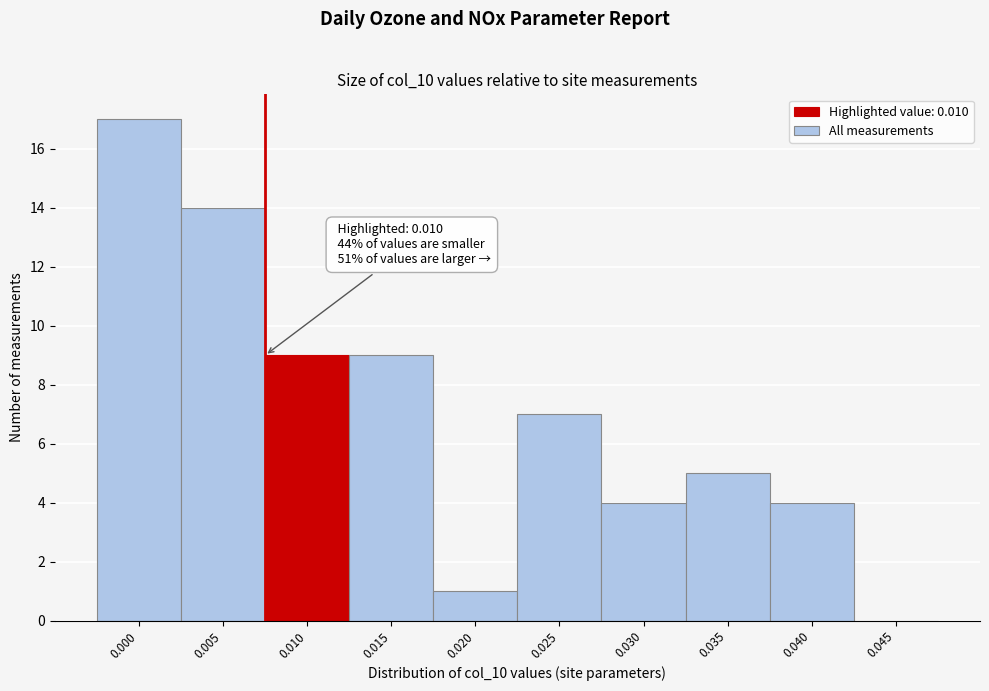

Reading left to right, list all the values displayed in this chart.

0.000=17	0.005=14	0.010=9	0.015=9	0.020=1	0.025=7	0.030=4	0.035=5	0.040=4	0.045=0